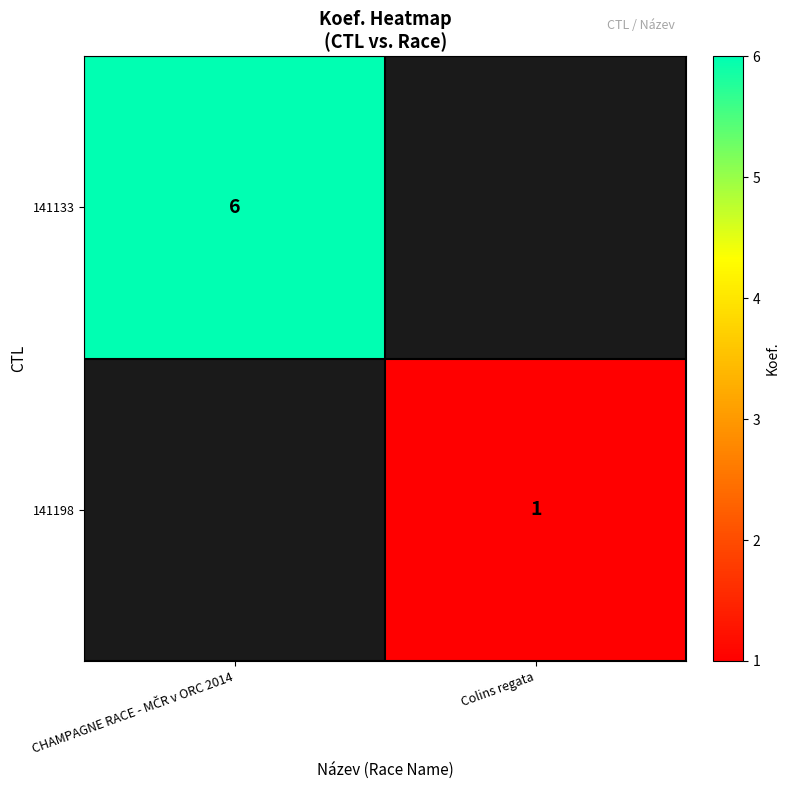

True or false: 141198 has a value of 1 at Colins regata.

True